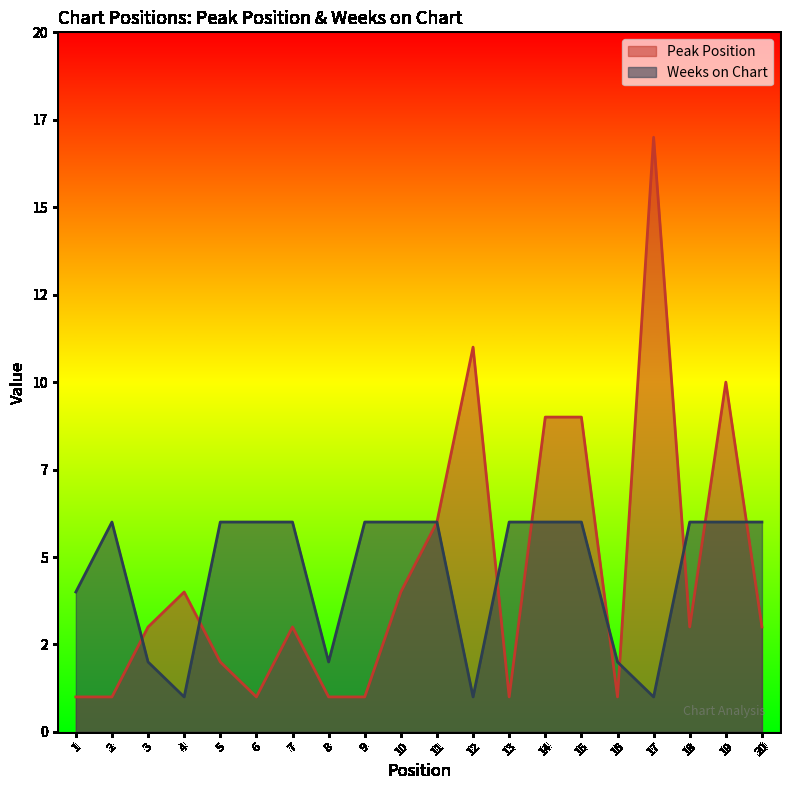

Which series changed the most between 3 and 20?

Weeks on Chart